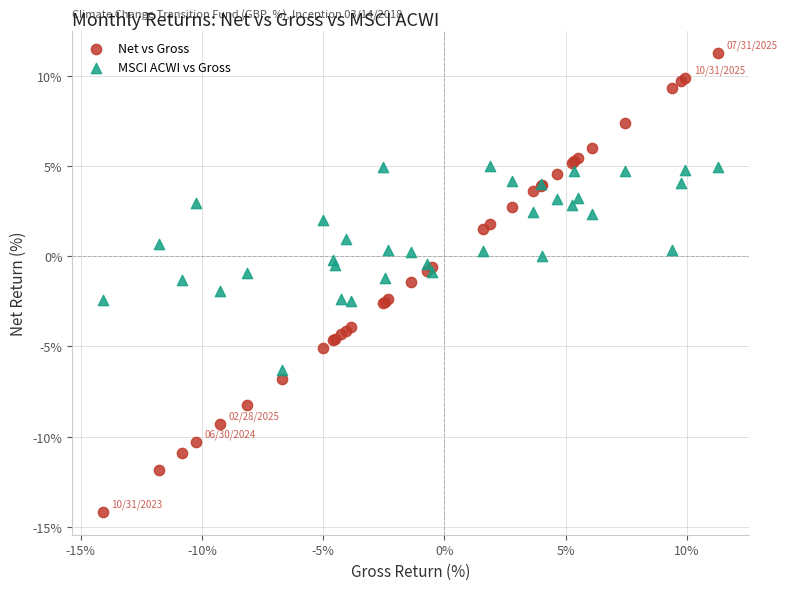

Which series reaches the maximum Y coordinate?

Net vs Gross